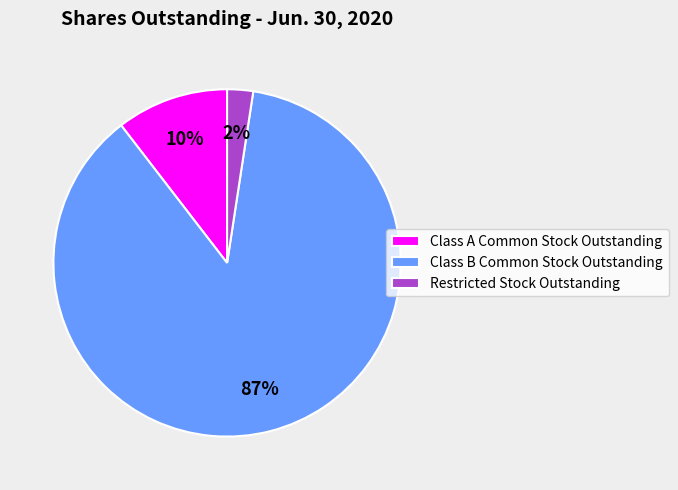

Is there any slice that represents more than half of the pie?

Yes